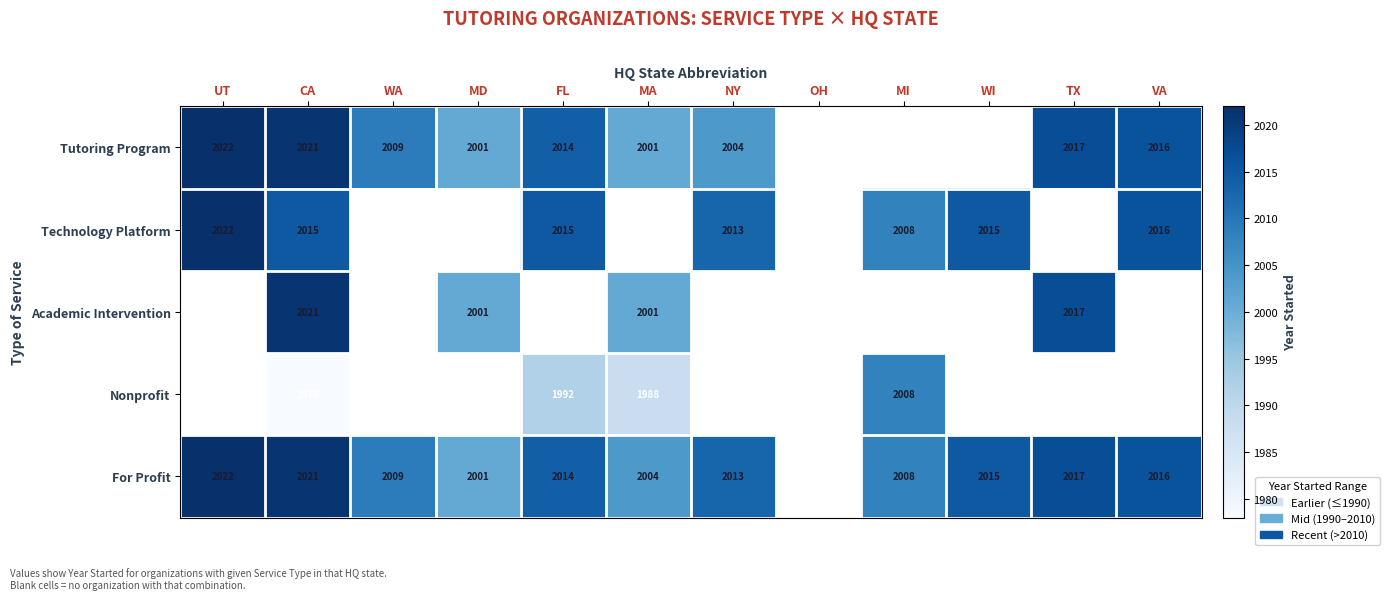

The Academic Intervention series shows 2017 at TX. True or false?

True